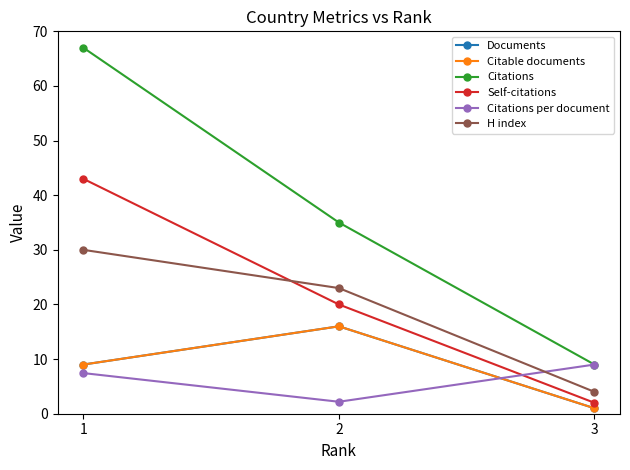

Does the chart have visible grid lines?

No